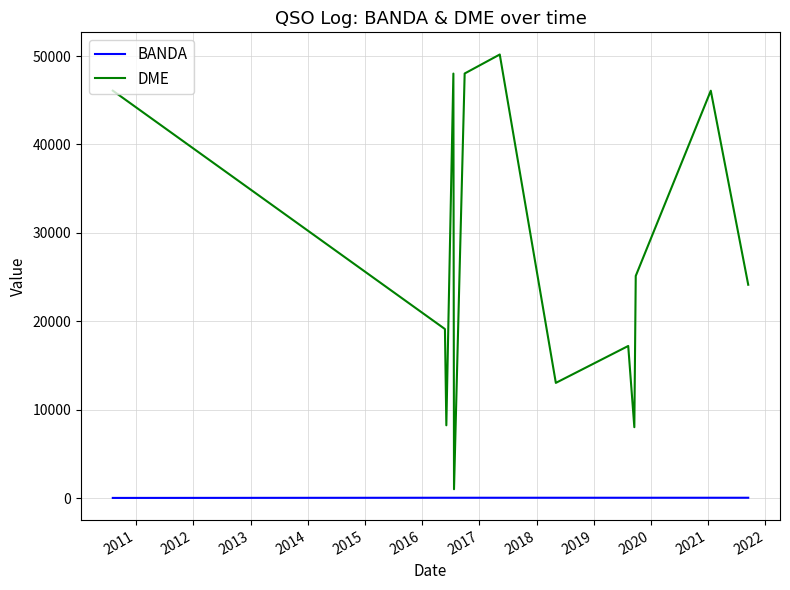

What is the maximum value shown in the chart?

50170